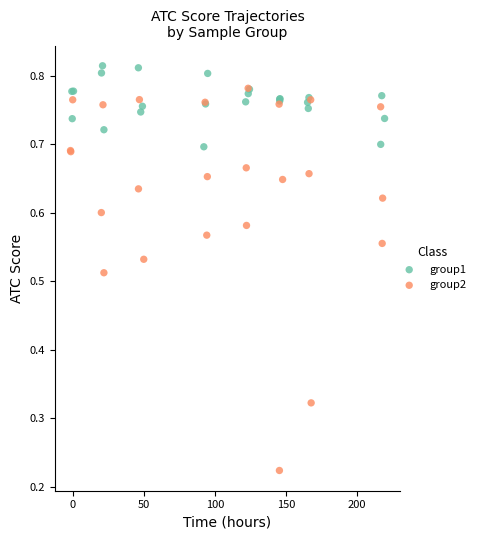

Which series reaches the maximum Y coordinate?

group1